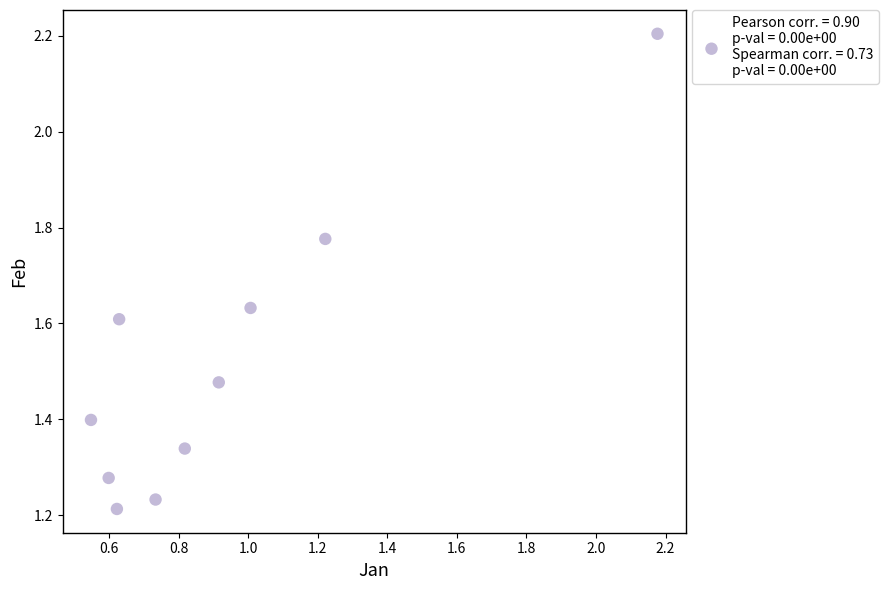

What is the average X value?

0.9